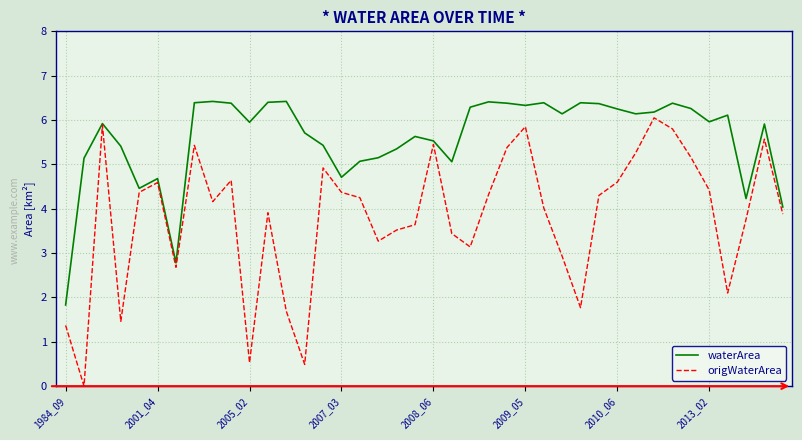

Which series has the largest range (max minus min)?

origWaterArea